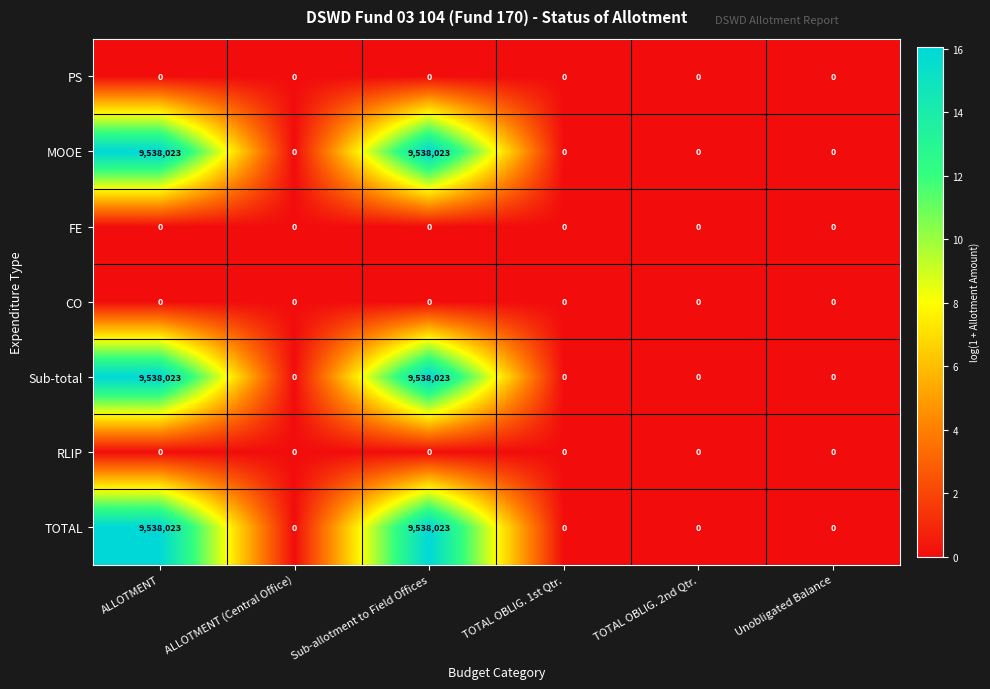

What is the difference between the highest and lowest values at Sub-allotment to Field Offices?

9538023